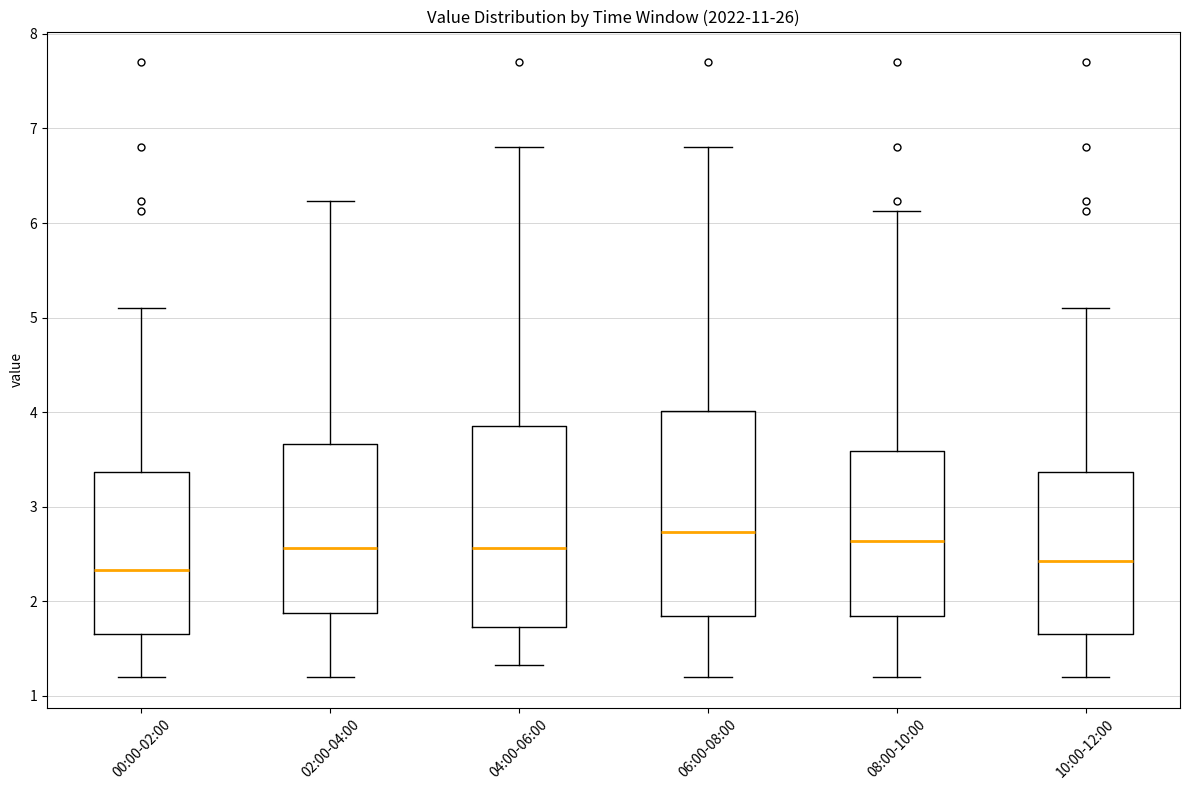

Reading left to right, read every box against the y-axis: the position of its median line, the range the box covers, and the ends of its whiskers. The values are not printed on the chart, so give them approximately, as read against the axis.

00:00-02:00: median 2.3, box 1.7 to 3.4, whiskers 1.2 to 5.1
02:00-04:00: median 2.6, box 1.9 to 3.7, whiskers 1.2 to 6.2
04:00-06:00: median 2.6, box 1.7 to 3.9, whiskers 1.3 to 6.8
06:00-08:00: median 2.7, box 1.8 to 4.0, whiskers 1.2 to 6.8
08:00-10:00: median 2.6, box 1.8 to 3.6, whiskers 1.2 to 6.1
10:00-12:00: median 2.4, box 1.7 to 3.4, whiskers 1.2 to 5.1